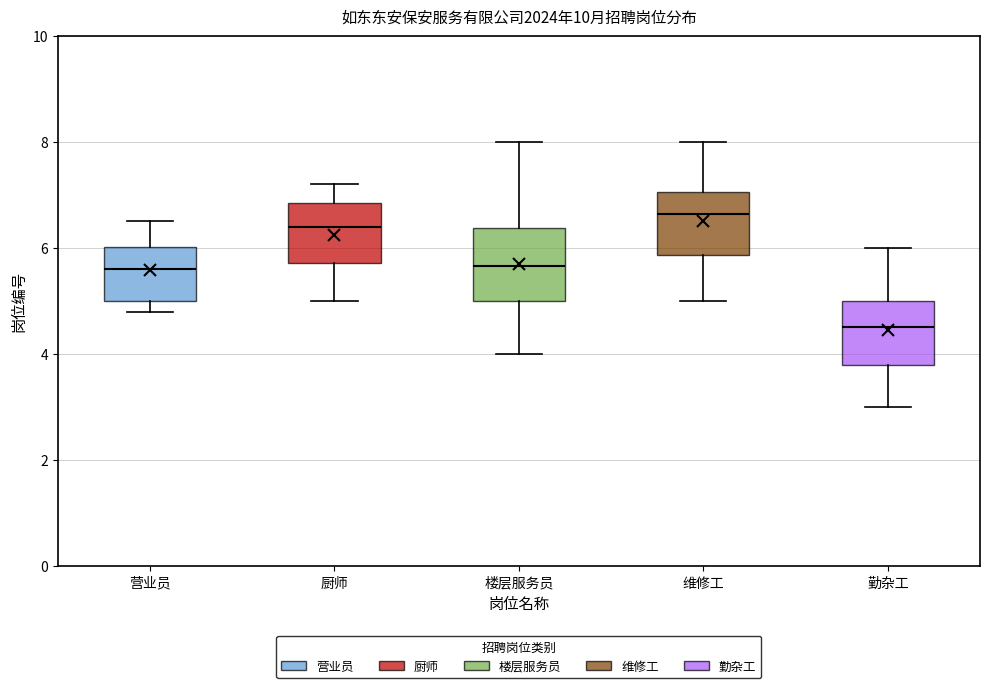

Which box has the lowest median line?

勤杂工